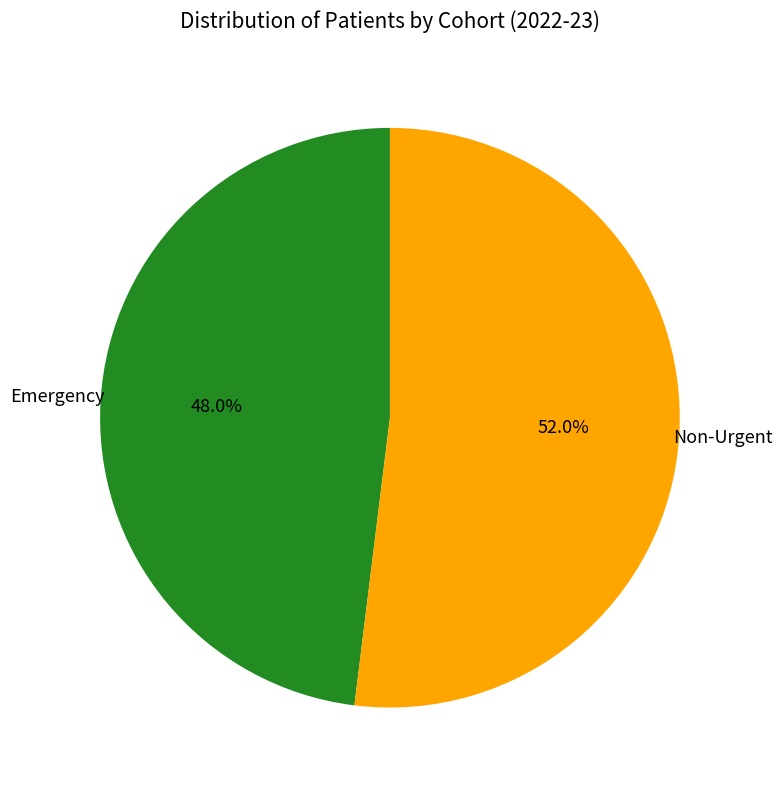

Is there a majority slice in this chart?

Yes